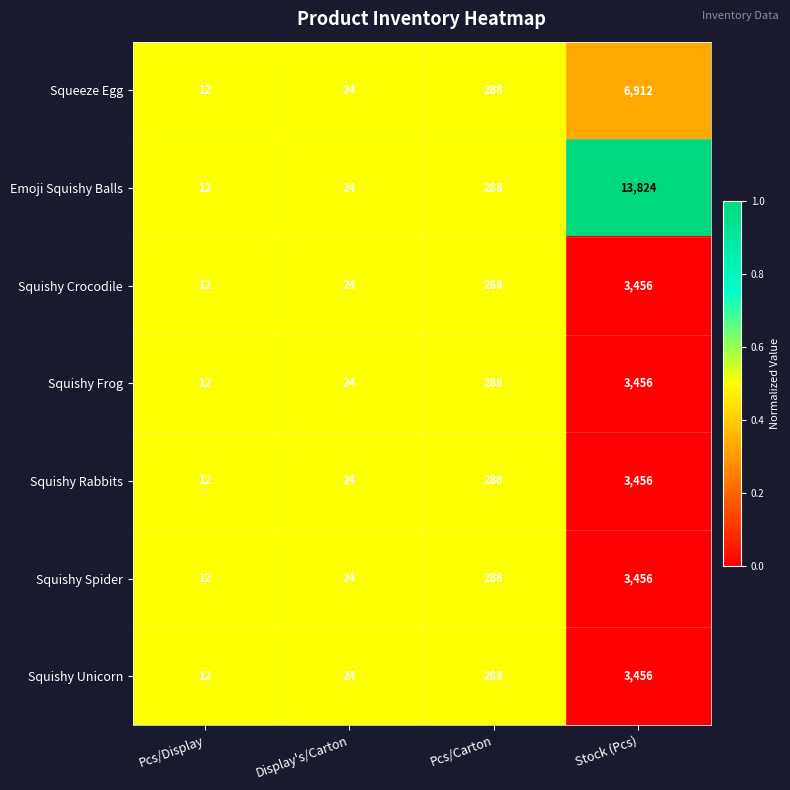

Reading left to right, transcribe all the data shown in this chart.

Squeeze Egg: 12	24	288	6912
Emoji Squishy Balls: 12	24	288	13824
Squishy Crocodile: 12	24	288	3456
Squishy Frog: 12	24	288	3456
Squishy Rabbits: 12	24	288	3456
Squishy Spider: 12	24	288	3456
Squishy Unicorn: 12	24	288	3456